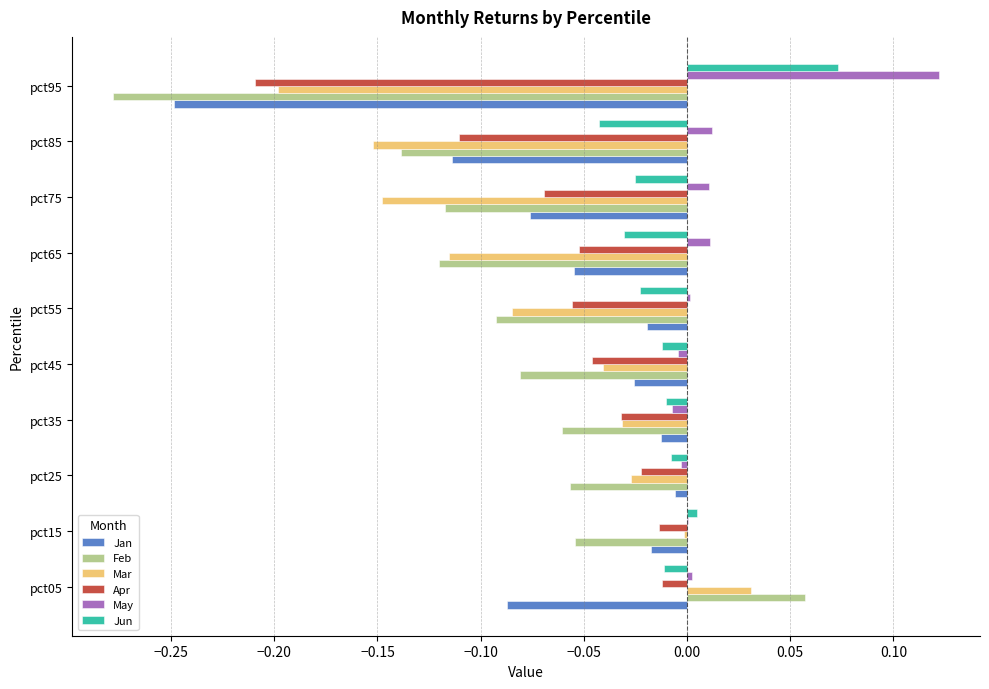

Which label corresponds to the largest value in the chart?

pct95